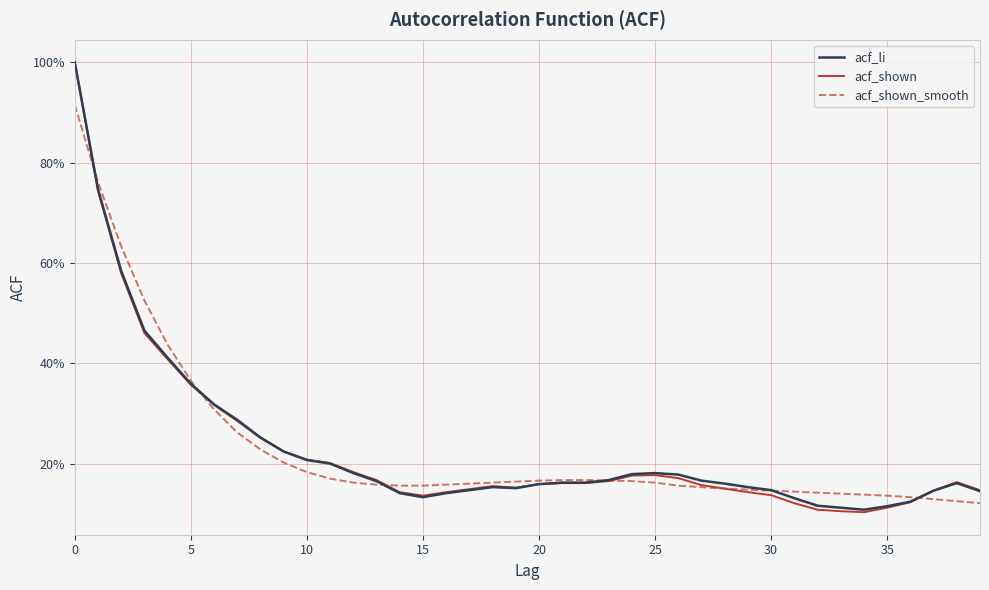

What is the label of the 6th point from the right?

34